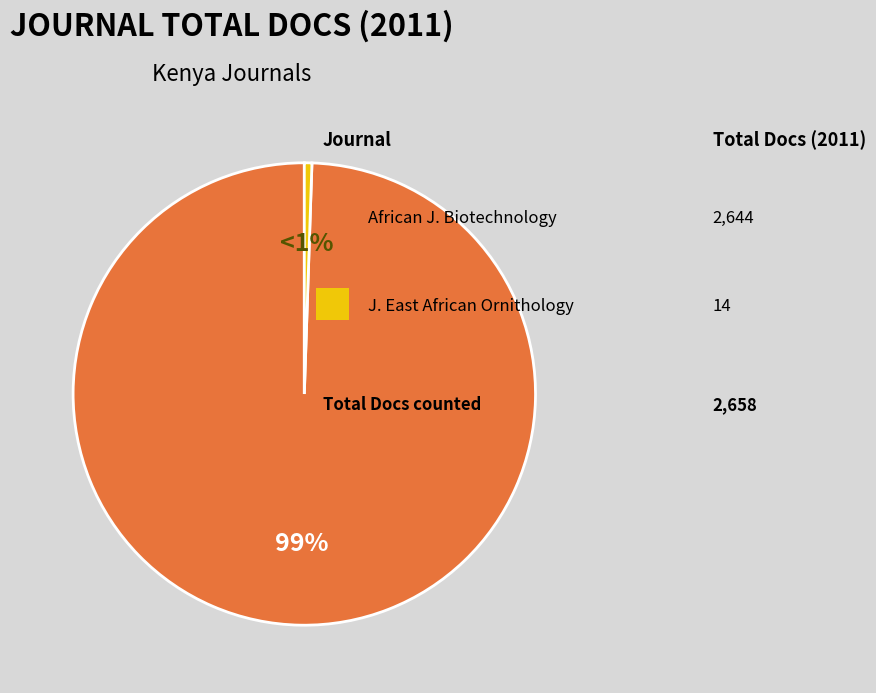

Count the number of slices in the pie.

2